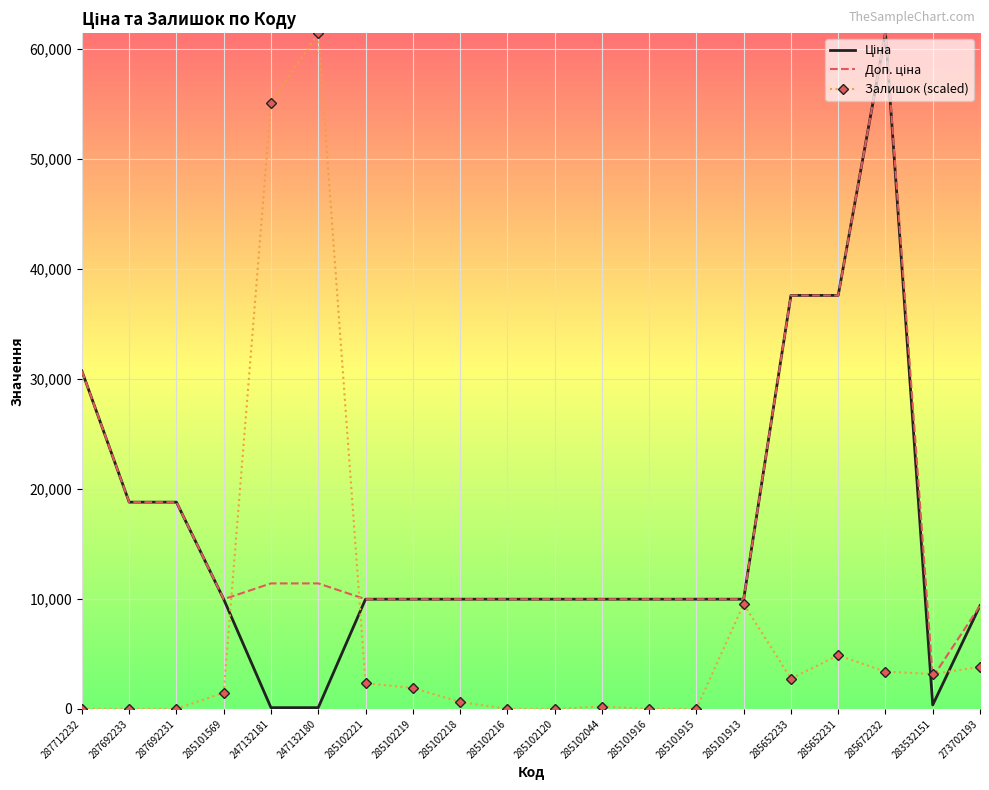

Between 247132181 and 285102216, which series saw the biggest shift?

Залишок (scaled)